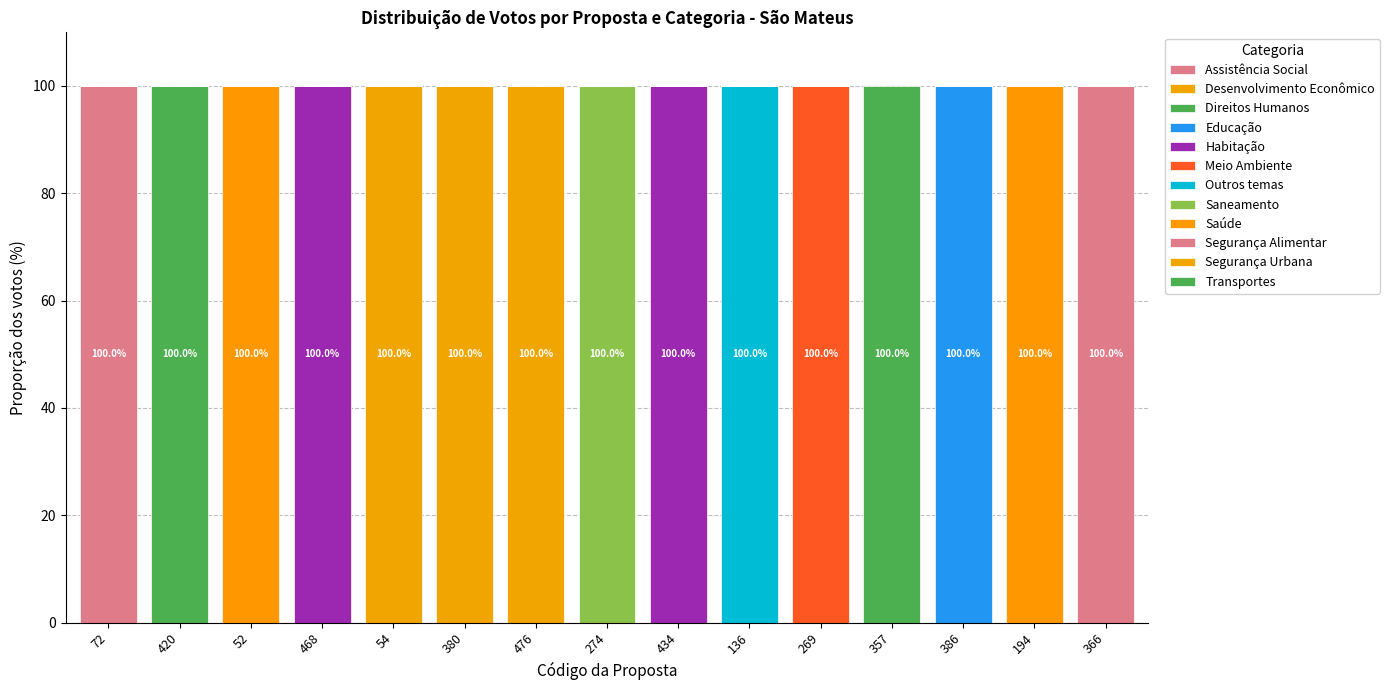

How many distinct data groups are displayed?

12